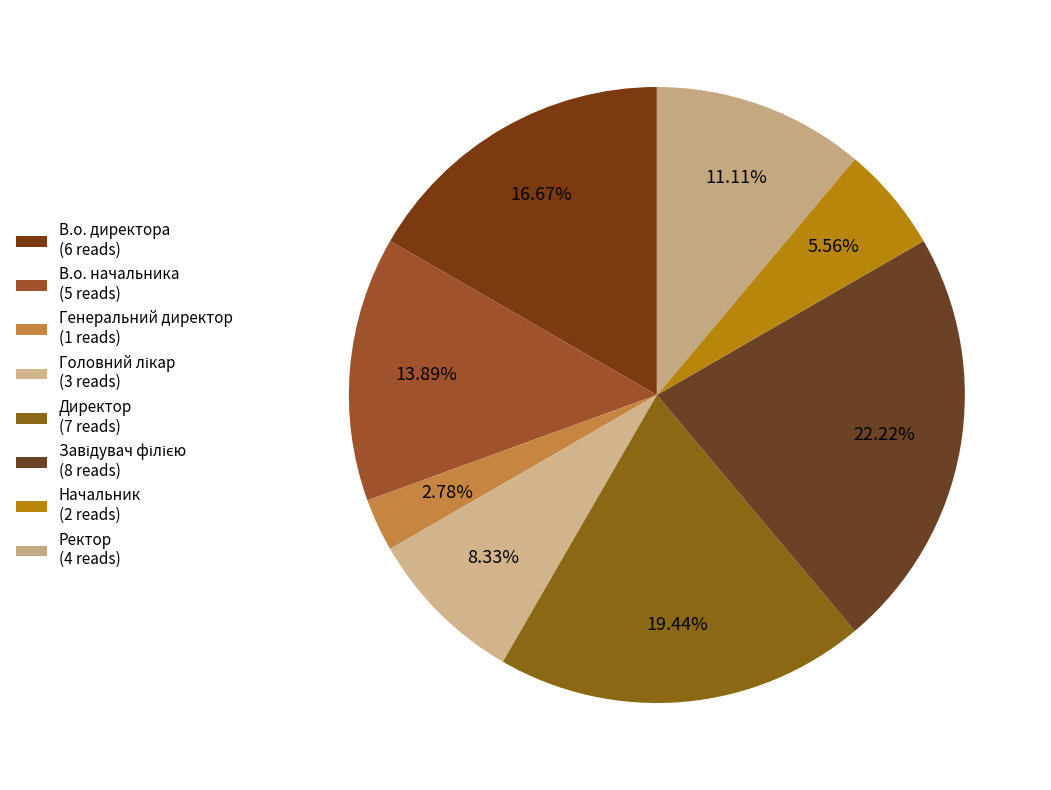

Does any single category account for the majority?

No